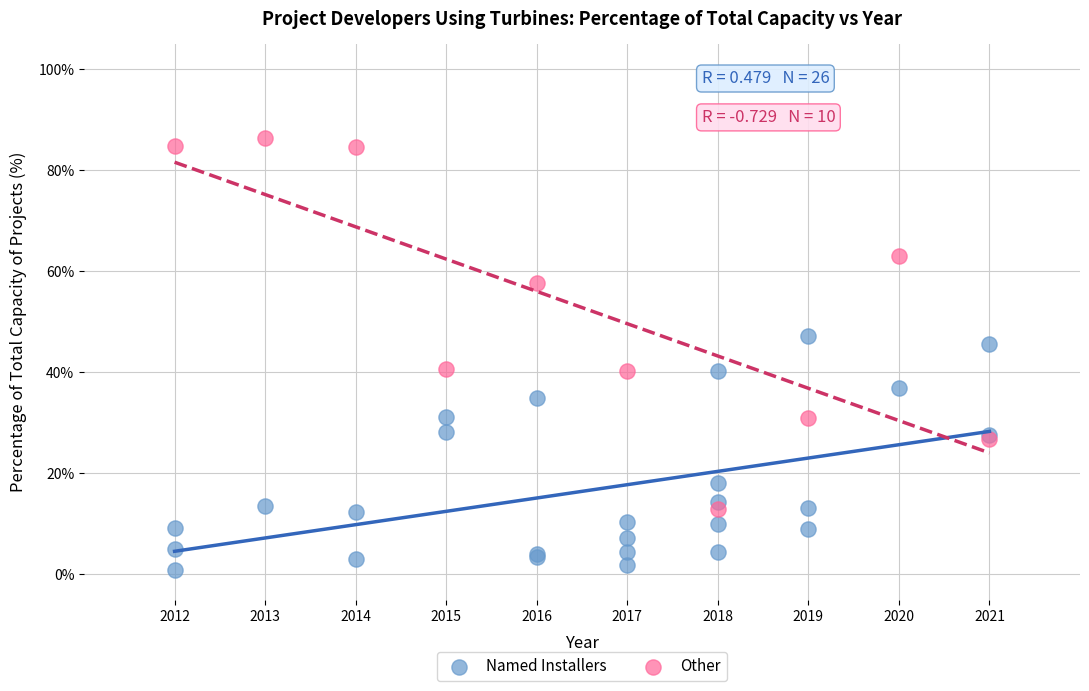

Which series has the widest spread of Y values?

Other